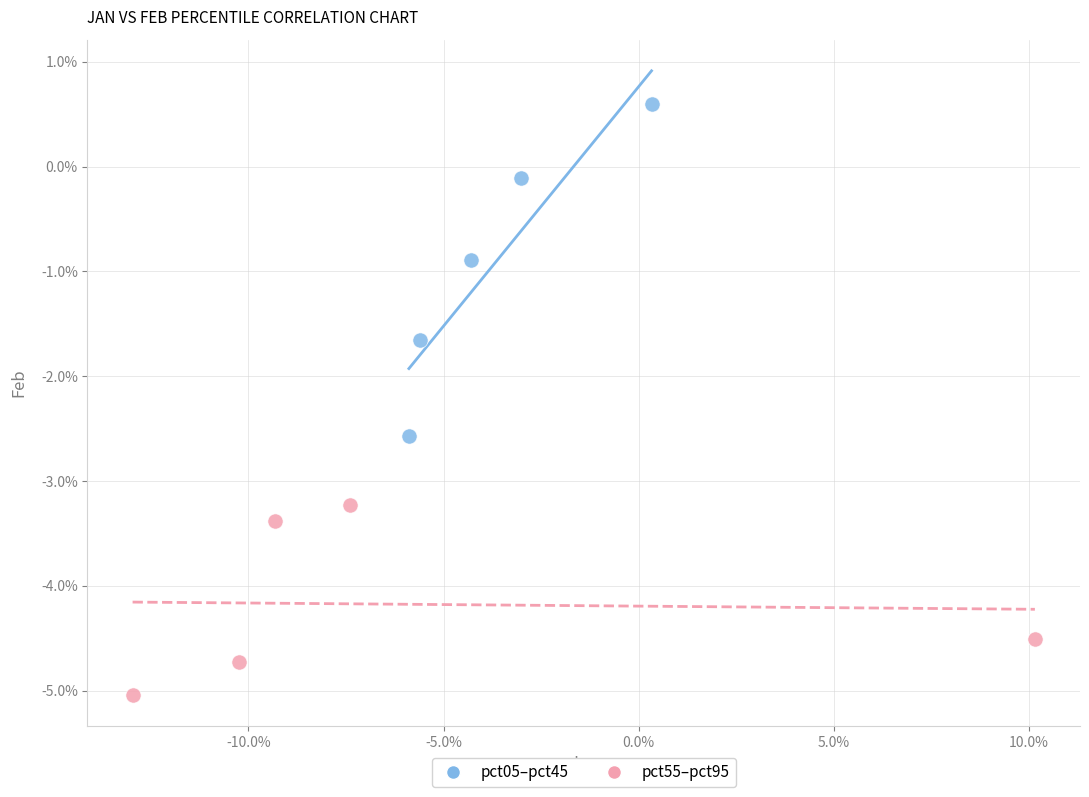

What are all the series names shown in the legend?

pct05–pct45, pct55–pct95